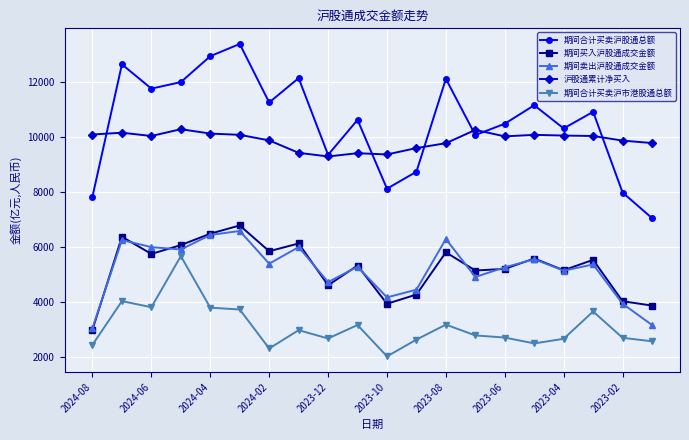

True or false: 期间买入沪股通成交金额 has more than 2 points higher than both neighbors.

True